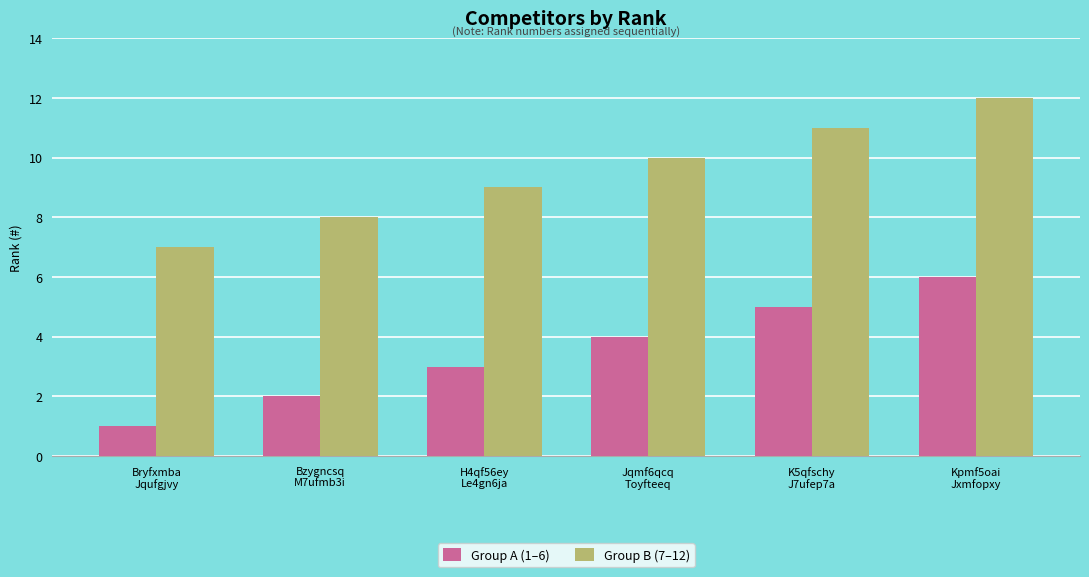

Read the Group A (1–6) value at K5qfschy
J7ufep7a.

5